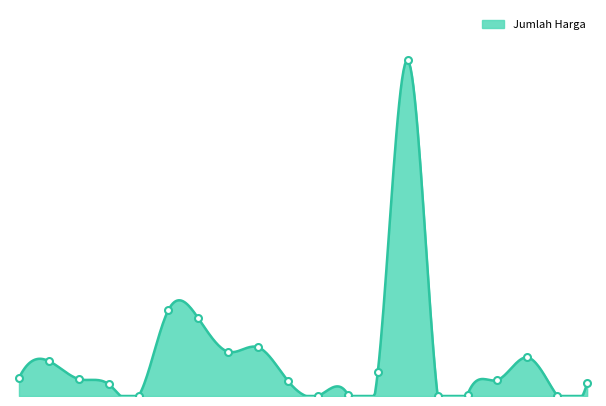

Count the number of values greater than 670000.

9